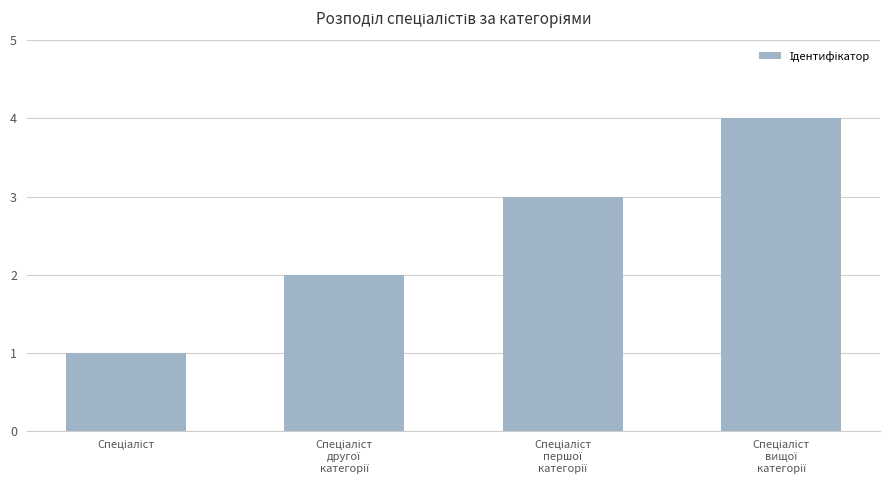

How many bars are there in total?

4